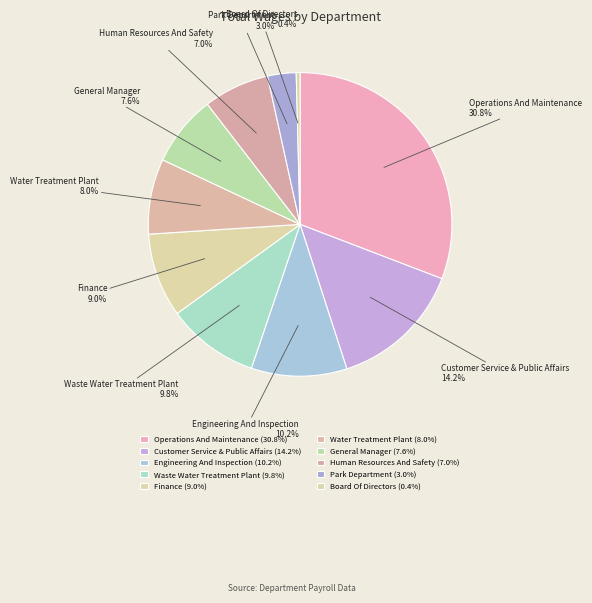

To the nearest percent, what is the average slice percentage?

10%